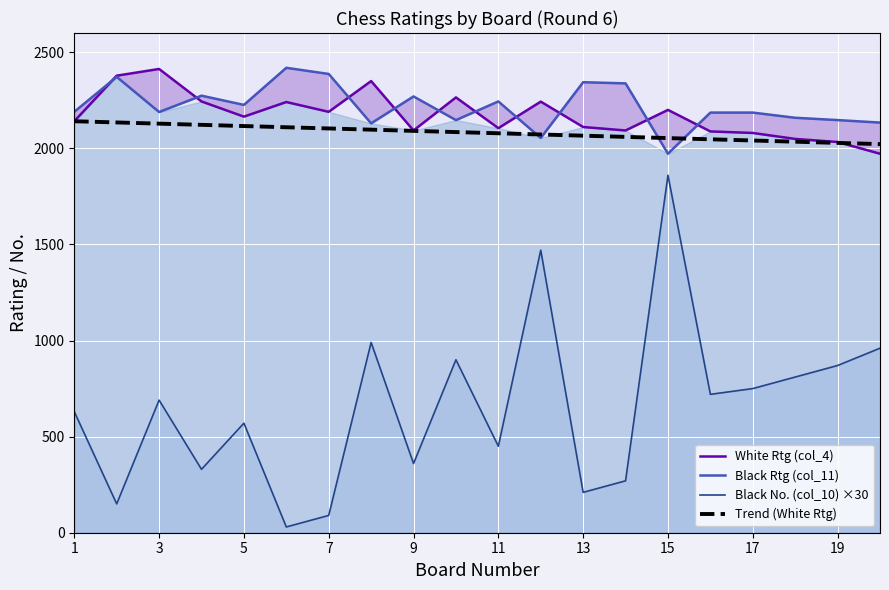

True or false: Trend (White Rtg) and Black No. (col_10) ×30 cross at least once.

False